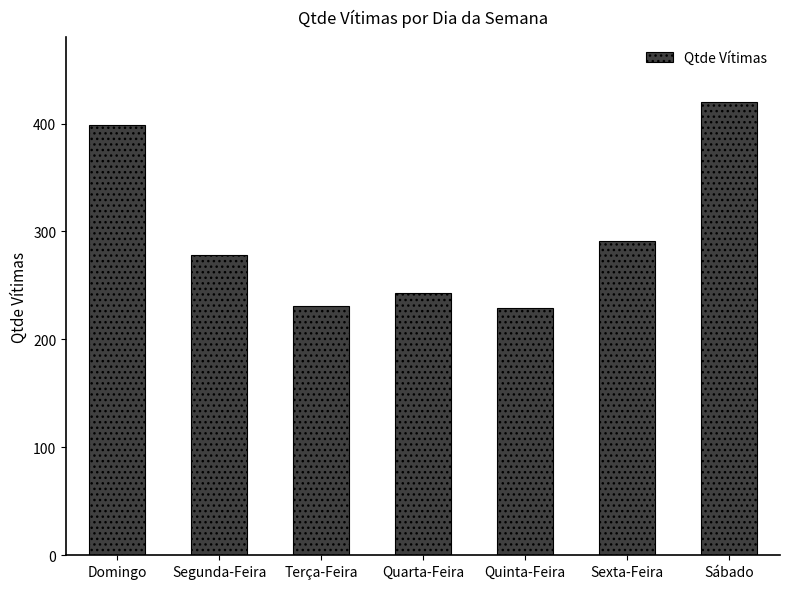

Where does the data first go above 278?

Domingo